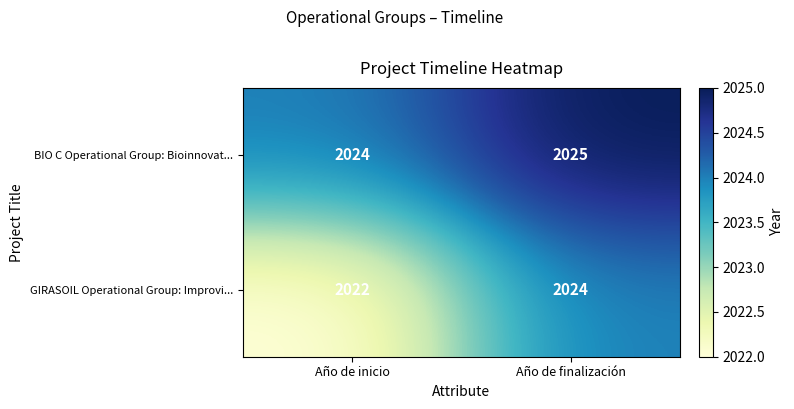

What value does the GIRASOIL Operational Group: Improvi... series have at Año de inicio?

2022